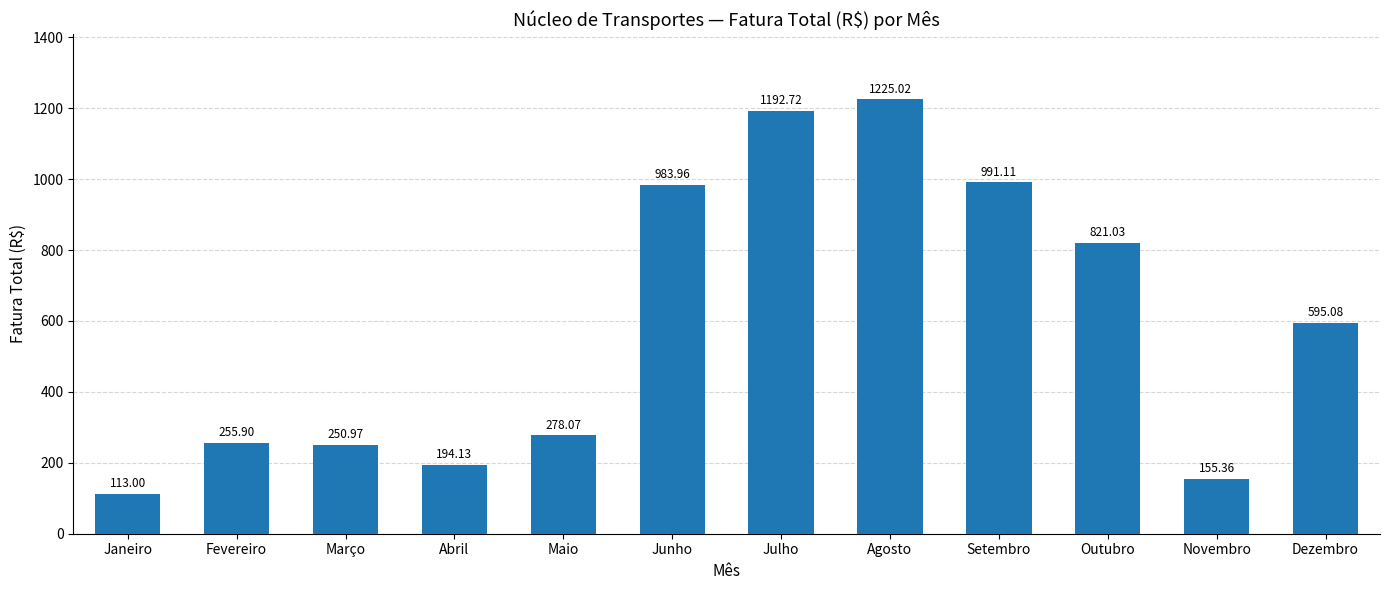

At which label is the value closest to 669?

Dezembro